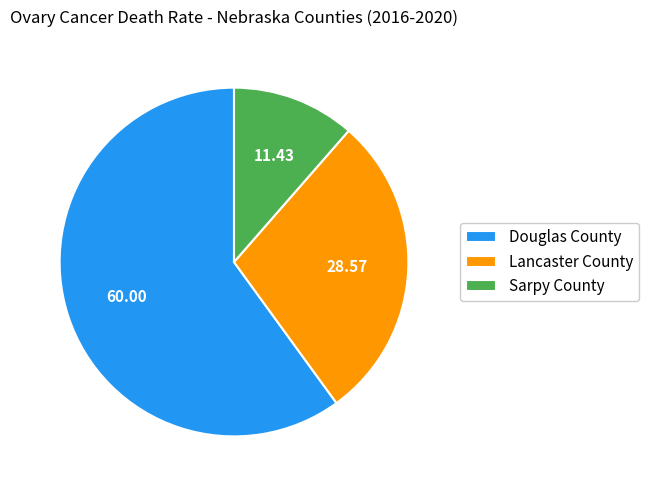

Which category accounts for the majority?

Douglas County